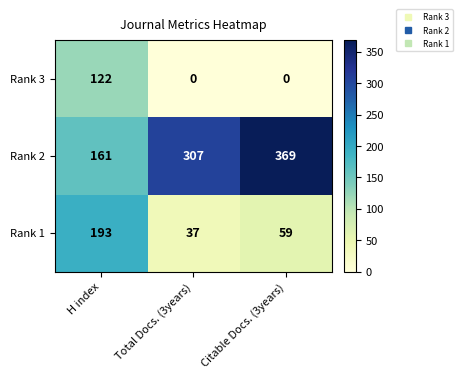

How many Rank 1 values are between 37 and 193?

3